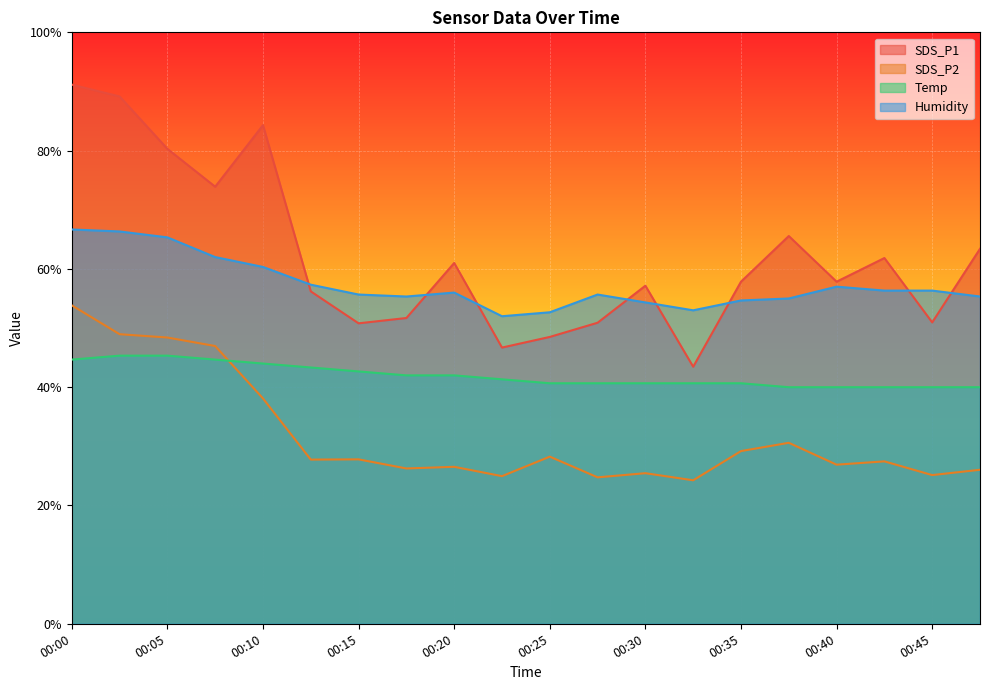

Which has a higher value, 00:47 or 00:20?

00:47